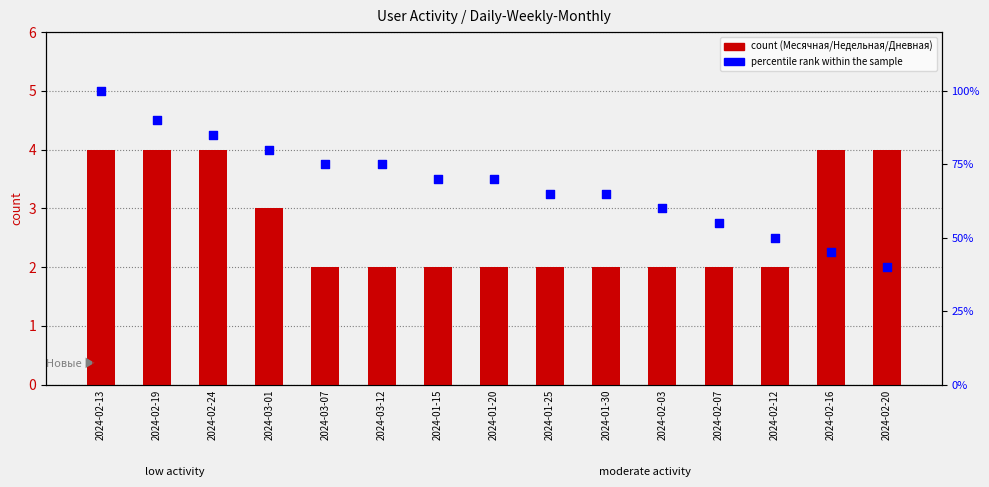

What are all the series names shown in the legend?

Месячная (count), Недельная, Дневная, percentile rank within the sample